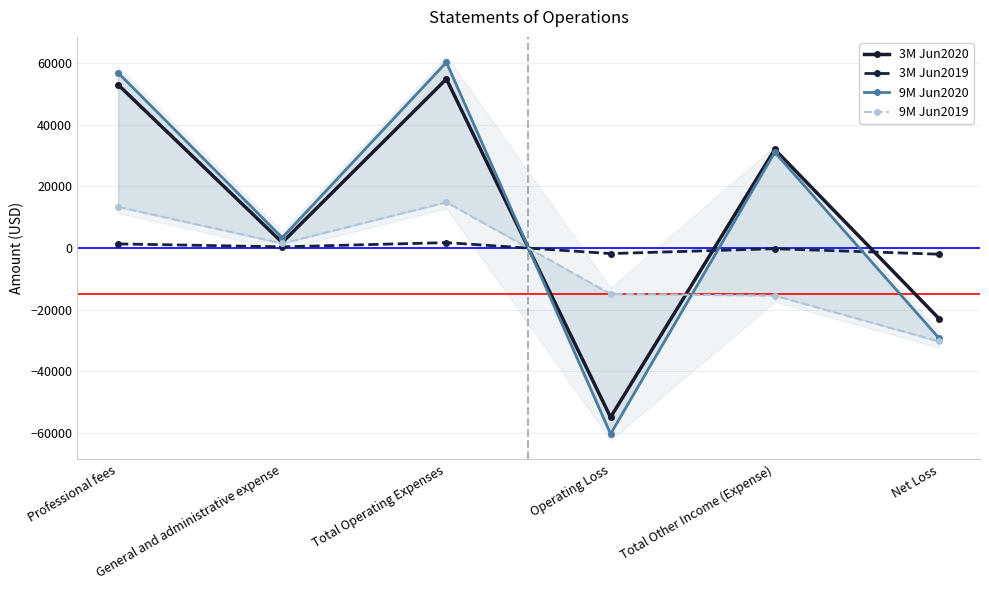

Which category has the highest value across all series?

Total Operating Expenses